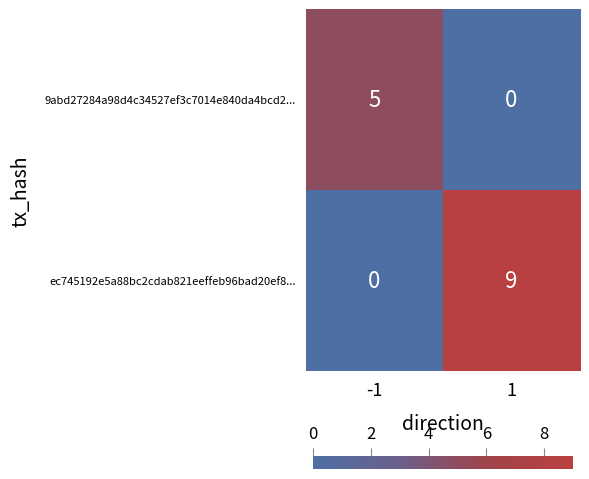

How many data points in ec745192e5a88bc2cdab821eeffeb96bad20ef8... are less than 9?

1